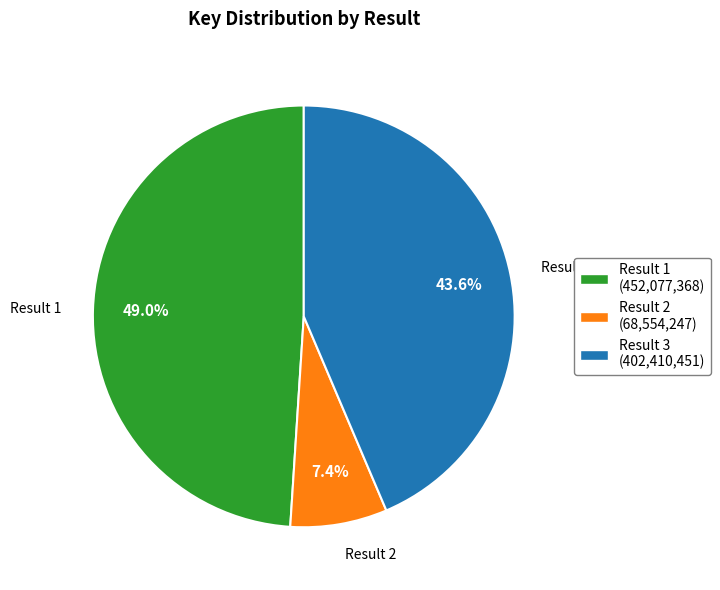

Which slice is the smallest?

Result 2